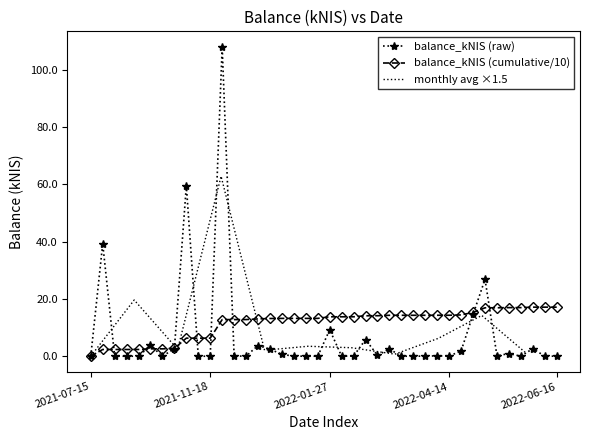

Count the number of categories in the chart.

40